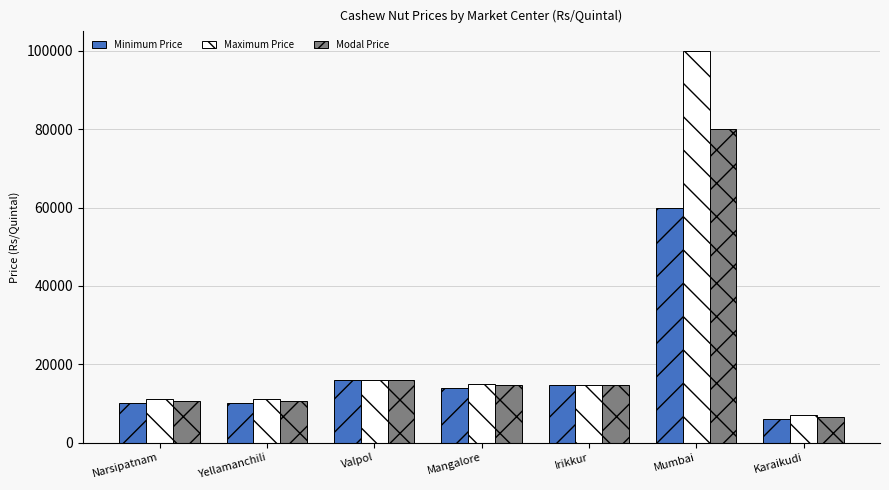

At which category does the chart reach its peak across all series?

Mumbai